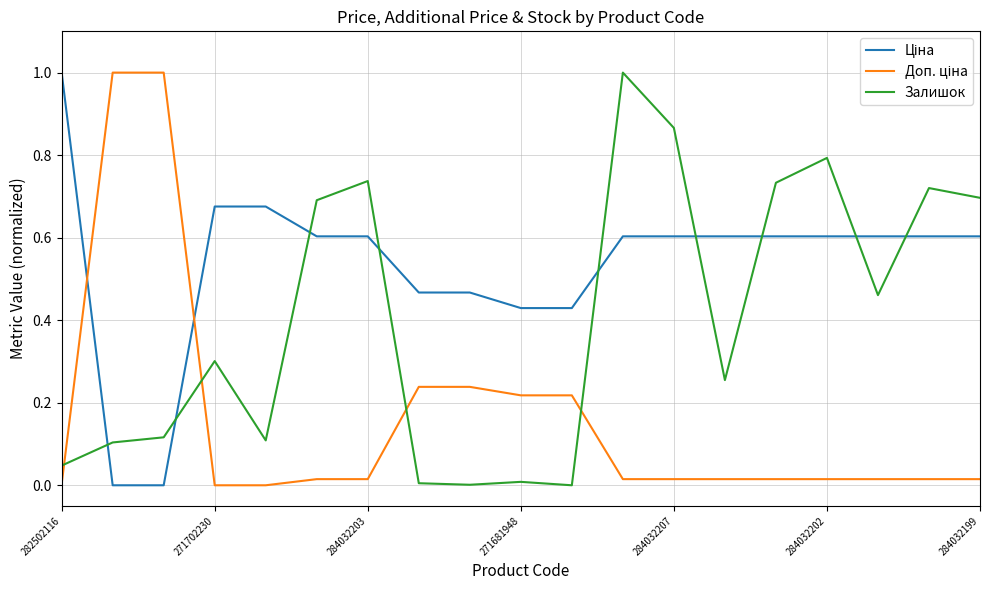

How many lines are shown in the chart?

3